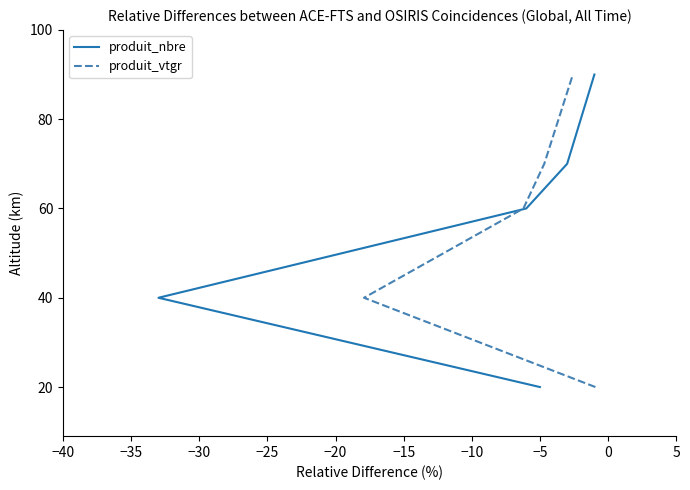

What is the difference between the maximum and minimum values in the produit_vtgr series?

70